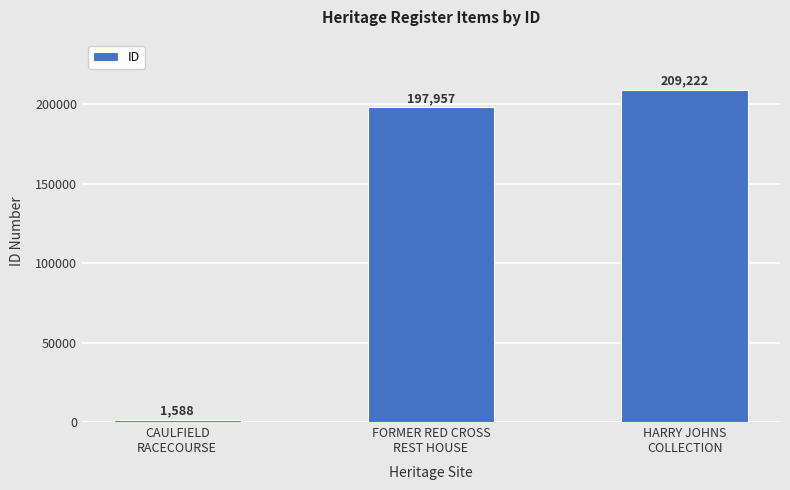

Is it true that the value at HARRY JOHNS
COLLECTION is 125665?

False